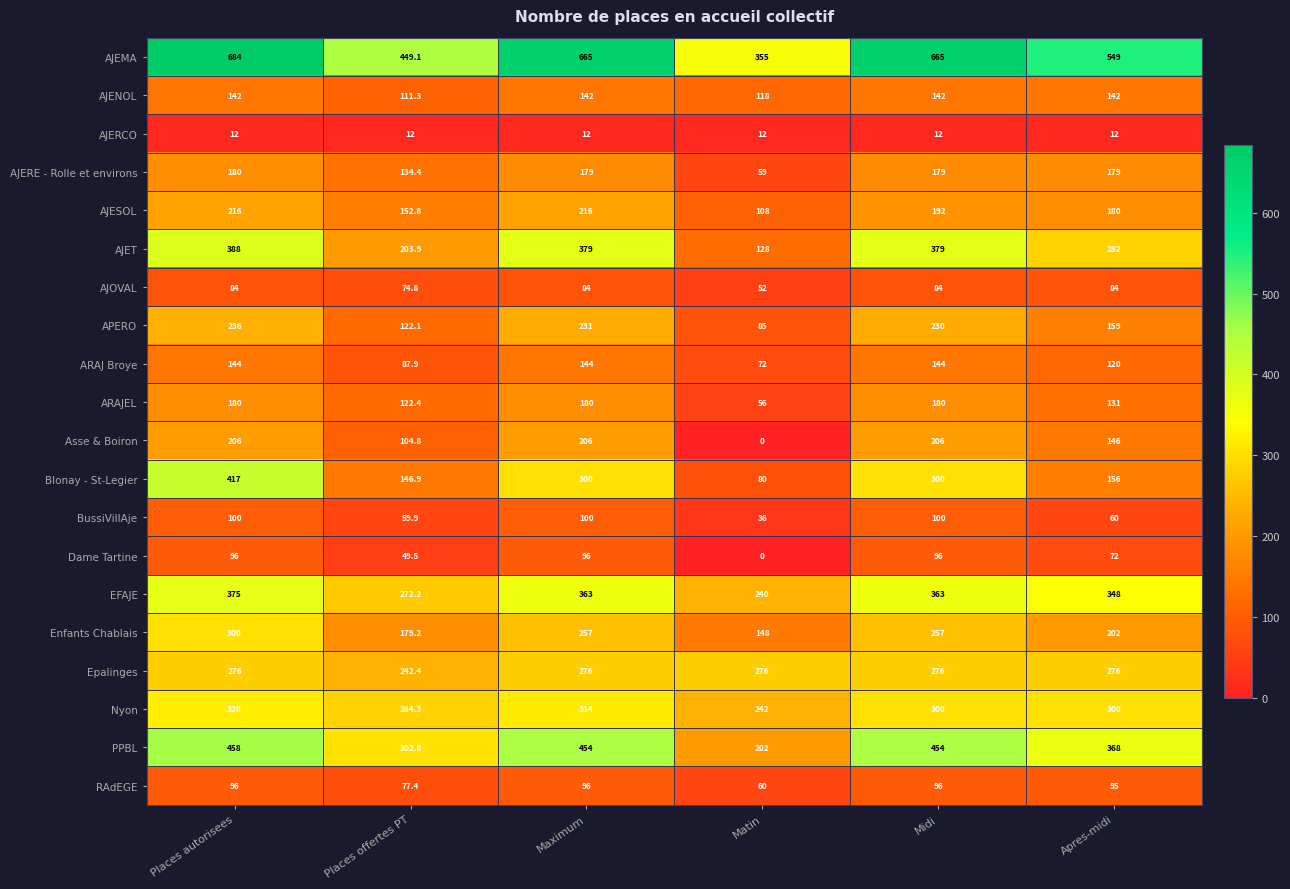

What is the greatest value displayed?

684.0